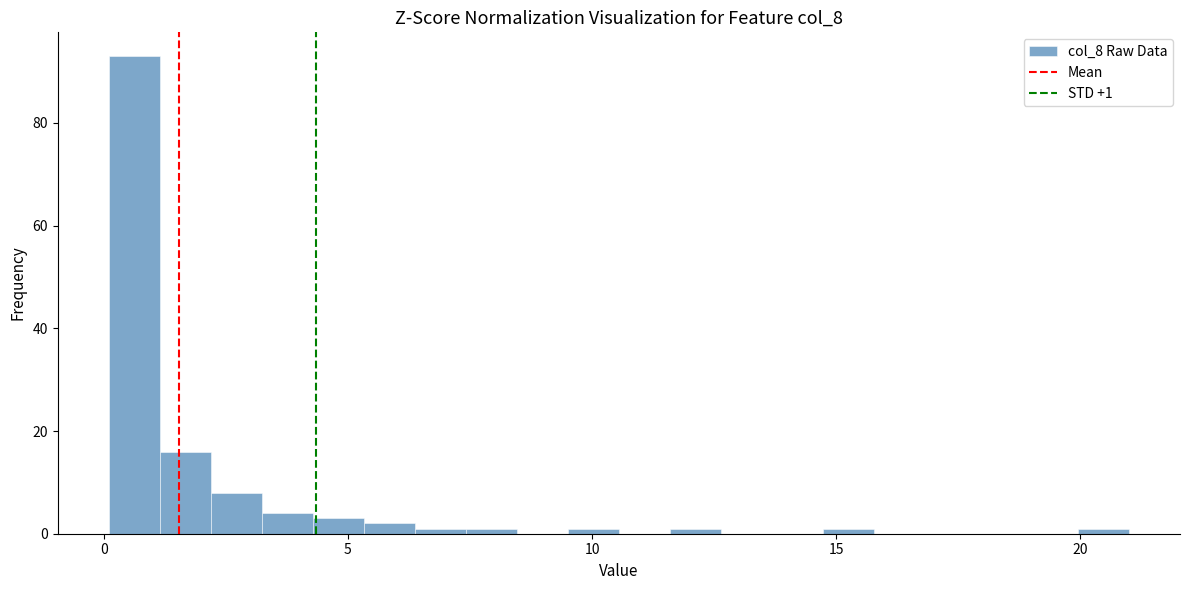

Read against the x-axis, roughly where is the centre of the tallest bar?

0.5